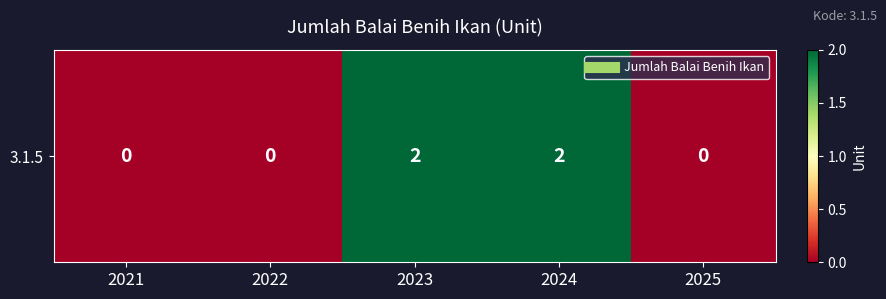

What is the sum of all values?

4